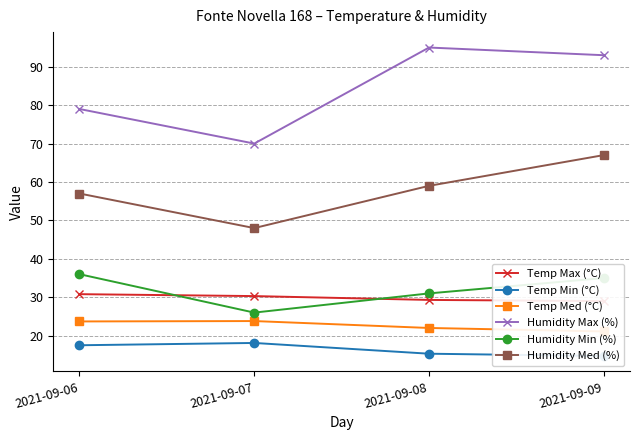

Which label corresponds to the smallest value in the chart?

2021-09-09